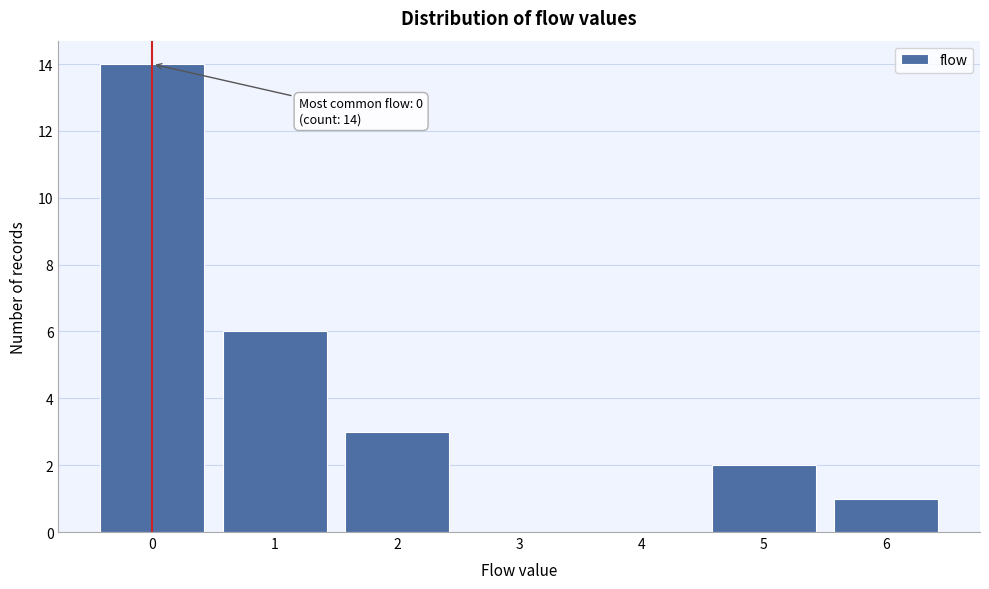

Over which range of the x-axis is the bar tallest?

-0.5 to 0.5